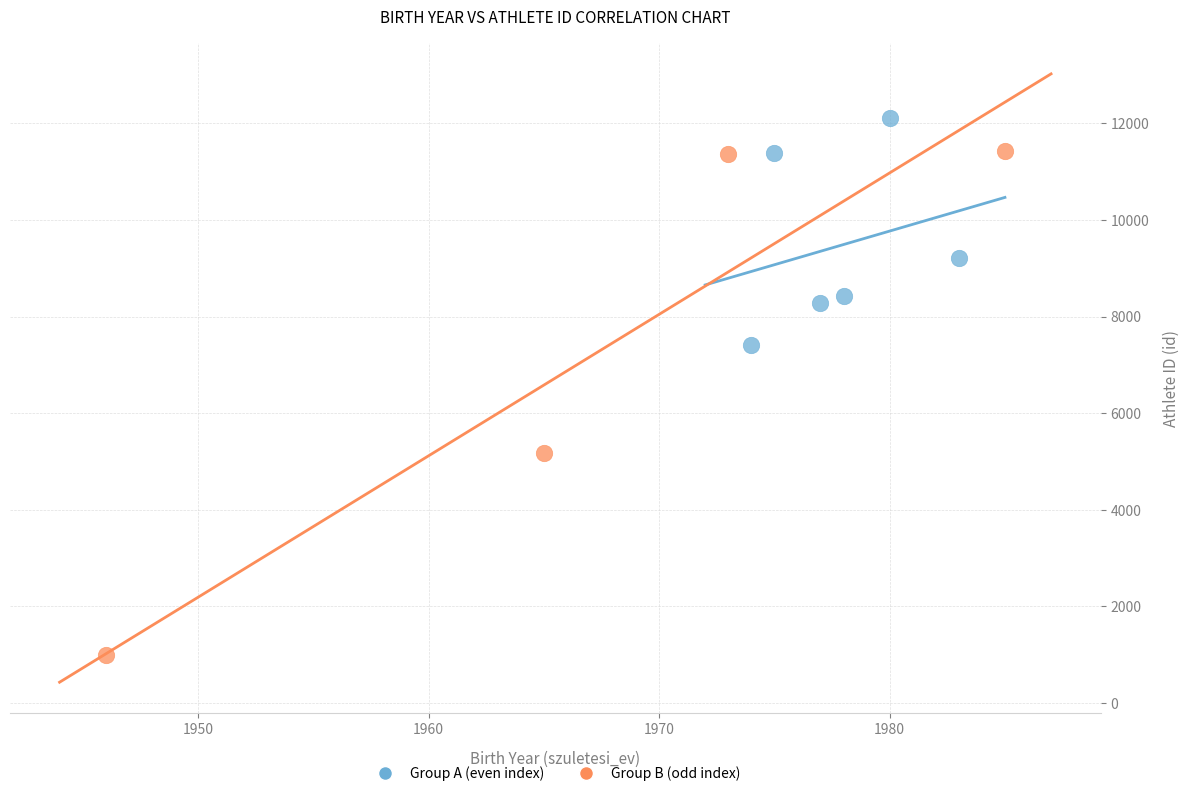

Which series contains the lowest Y value?

Group B (odd index)